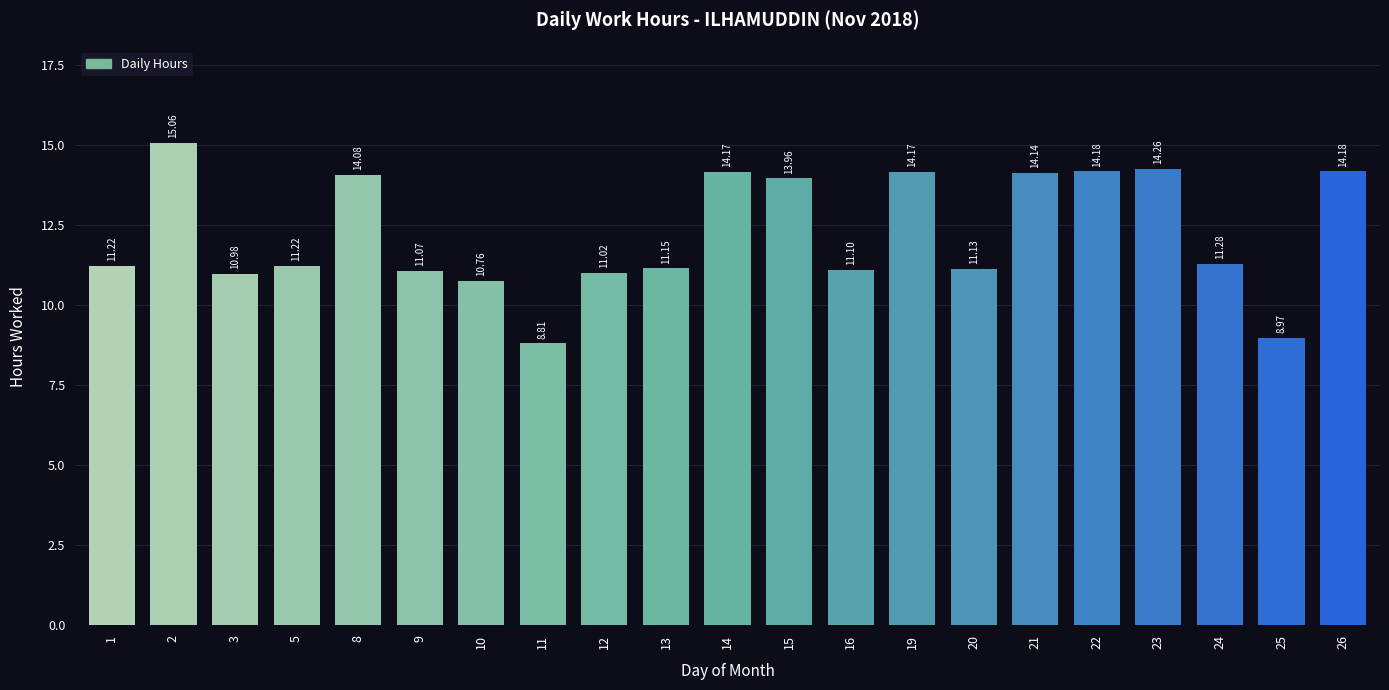

Reading left to right, transcribe all the data shown in this chart.

11.2	15.1	11.0	11.2	14.1	11.1	10.8	8.8	11.0	11.2	14.2	14.0	11.1	14.2	11.1	14.1	14.2	14.3	11.3	9.0	14.2